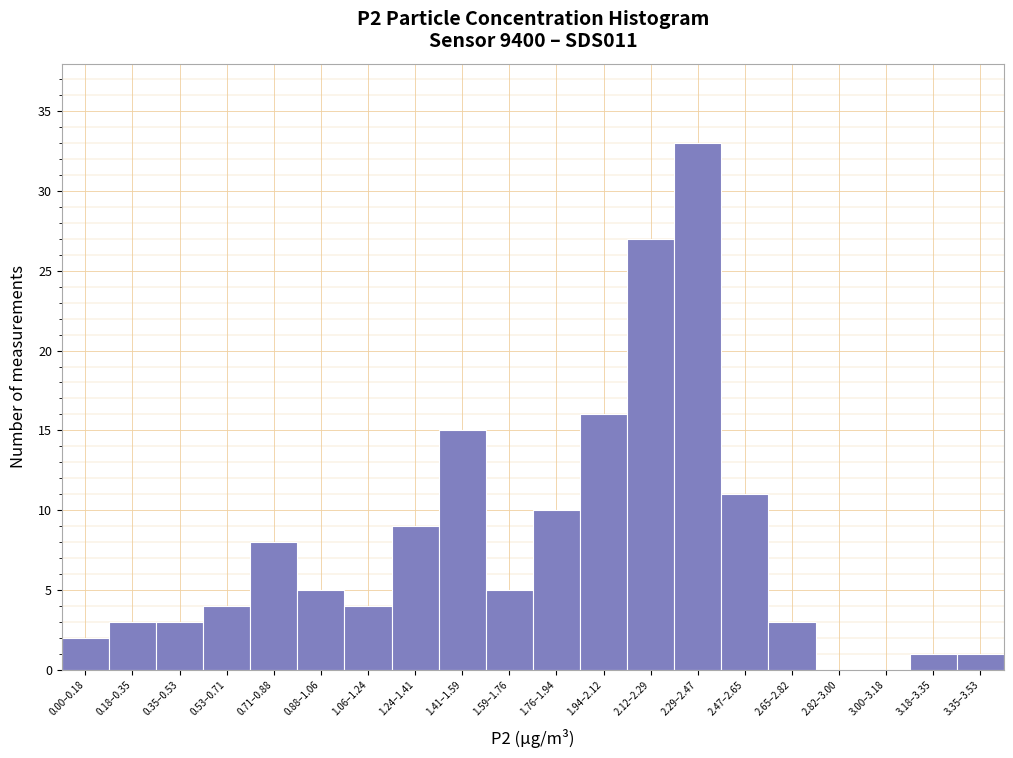

Reading right to left, list all the values displayed in this chart.

3.35–3.53=1	3.18–3.35=1	3.00–3.18=0	2.82–3.00=0	2.65–2.82=3	2.47–2.65=11	2.29–2.47=33	2.12–2.29=27	1.94–2.12=16	1.76–1.94=10	1.59–1.76=5	1.41–1.59=15	1.24–1.41=9	1.06–1.24=4	0.88–1.06=5	0.71–0.88=8	0.53–0.71=4	0.35–0.53=3	0.18–0.35=3	0.00–0.18=2